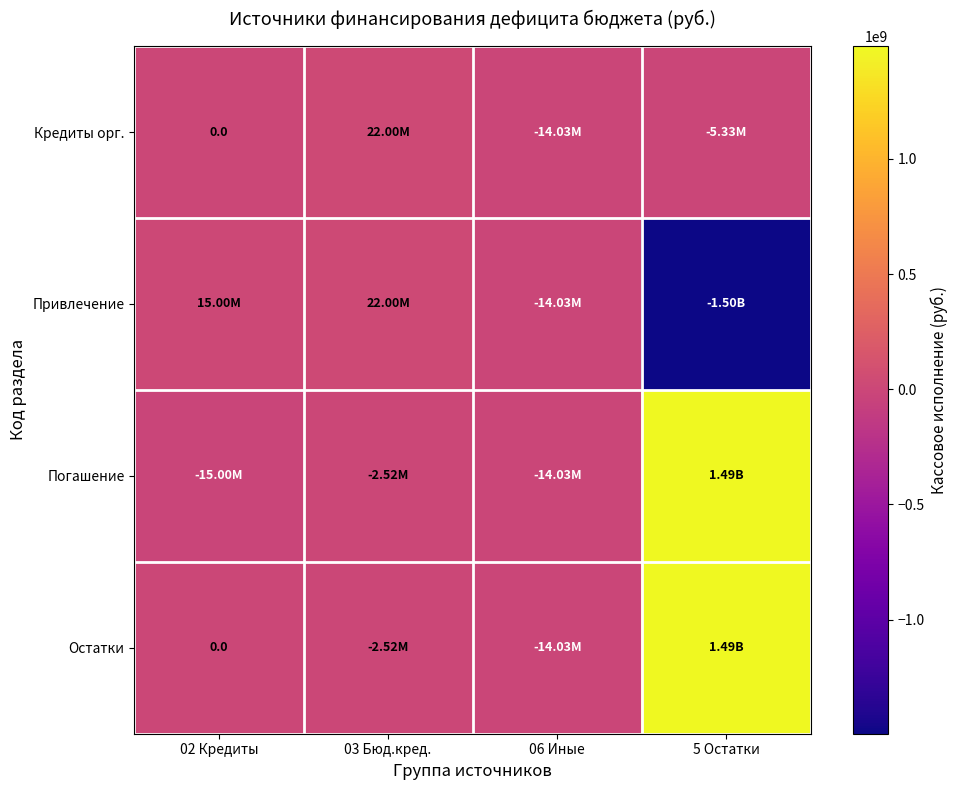

Which category has the highest value in the Привлечение series?

03 Бюд.кред.